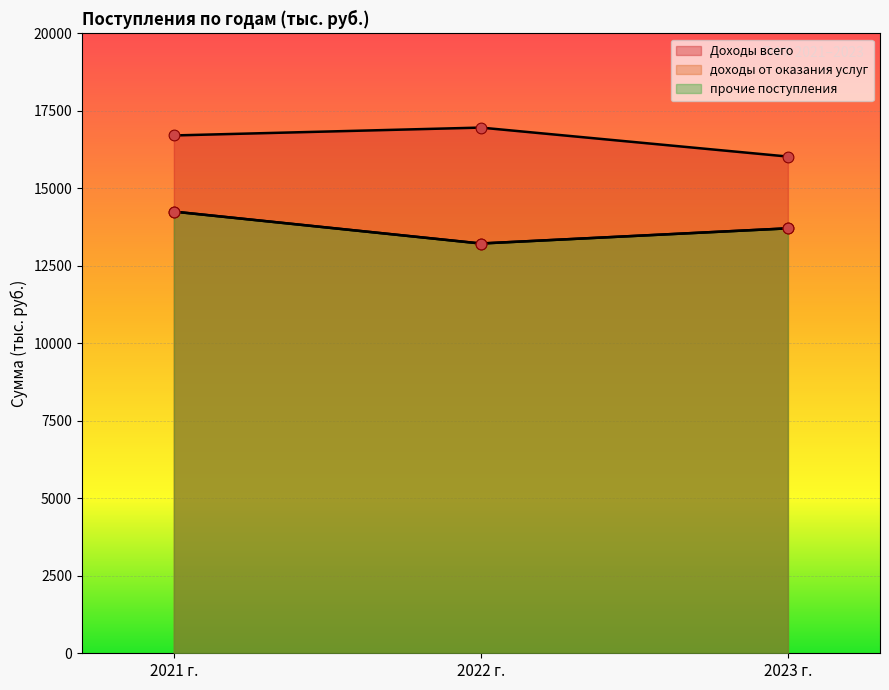

Which series has the largest total across all categories?

Доходы всего